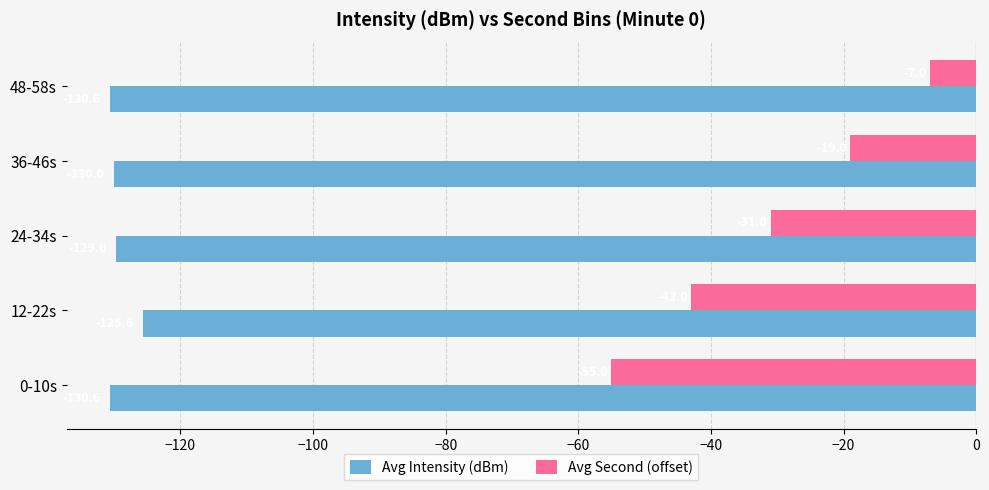

At which label does Avg Intensity (dBm) reach its peak?

12-22s